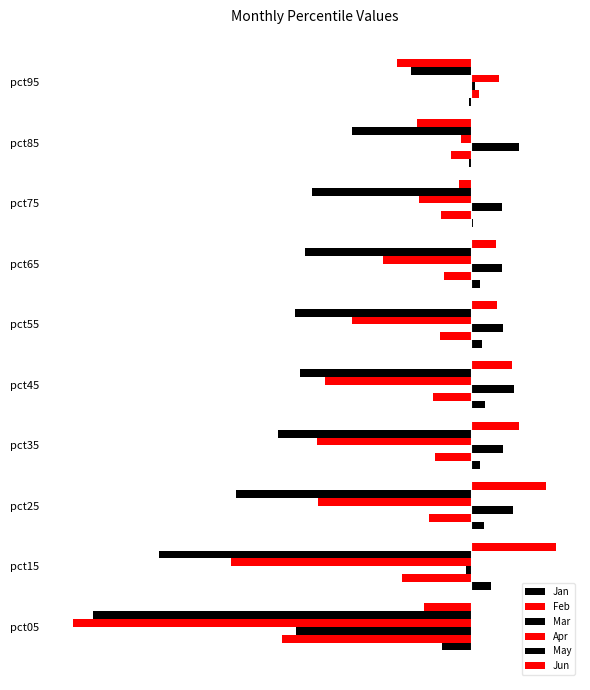

What are all the series names shown in the legend?

Jan, Feb, Mar, Apr, May, Jun